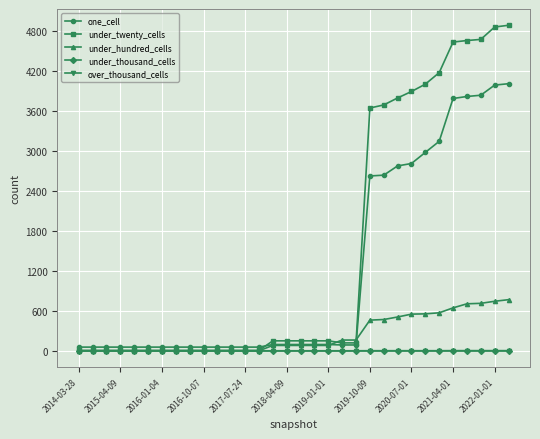

Which series has the largest total across all categories?

under_twenty_cells